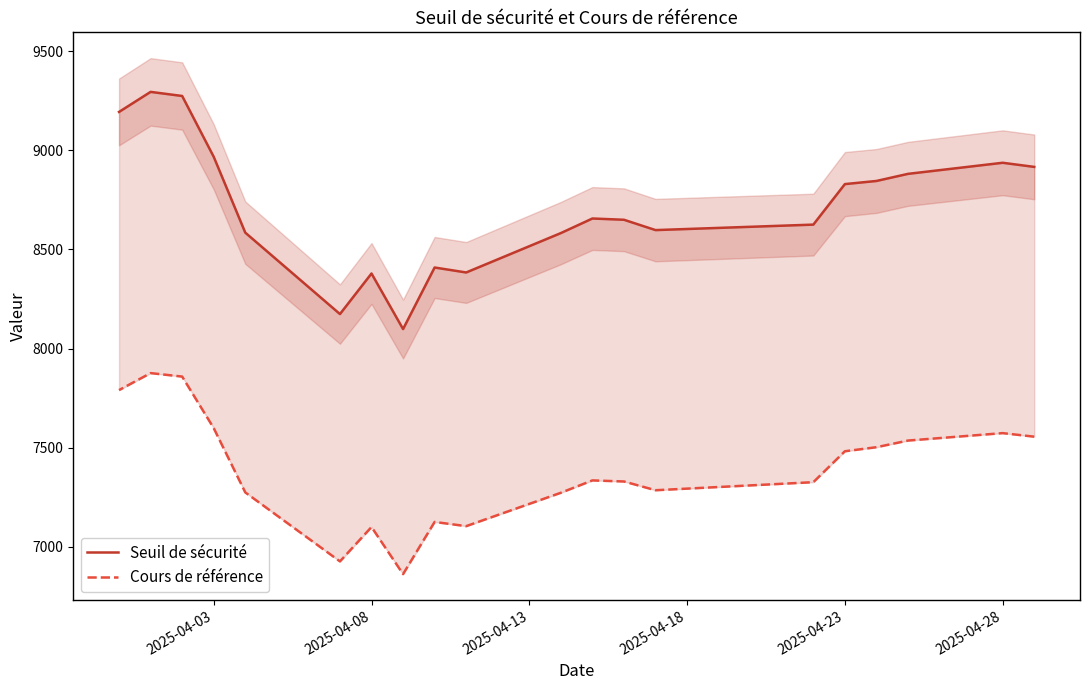

At how many categories does at least one series exceed 8583?

14